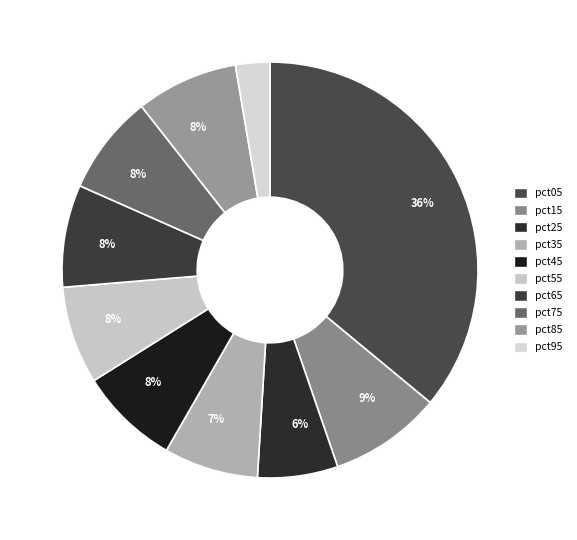

How many slices are in this pie chart?

10